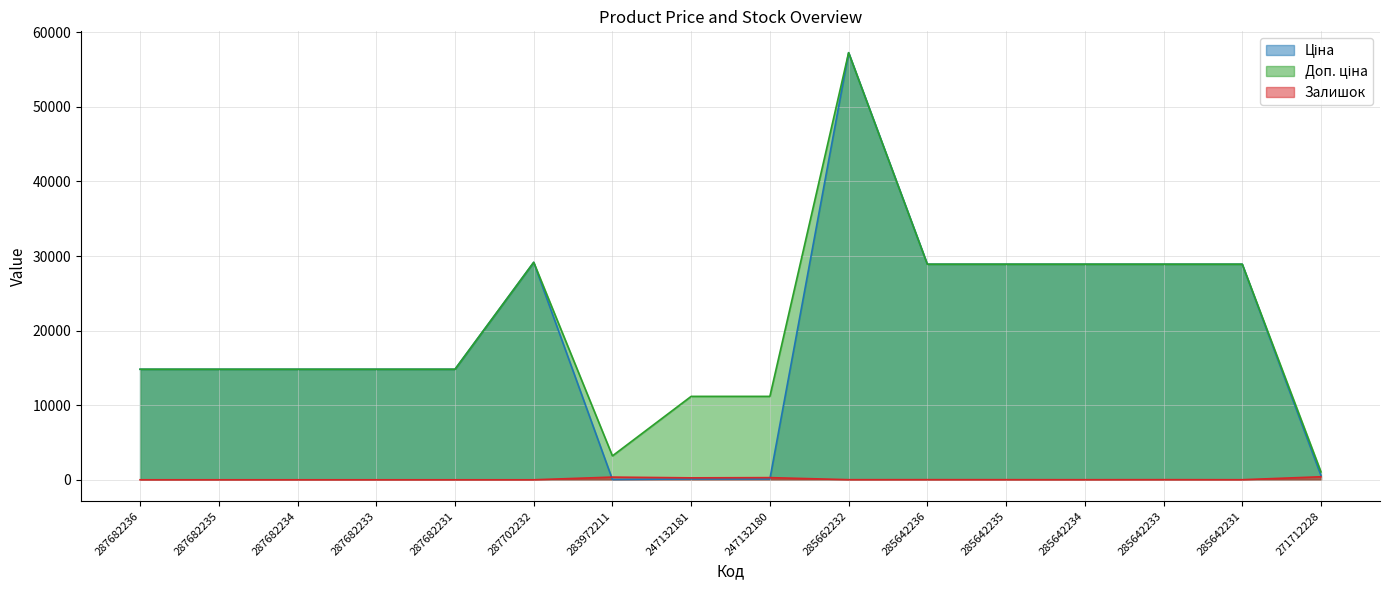

At which label does Ціна reach its minimum?

283972211